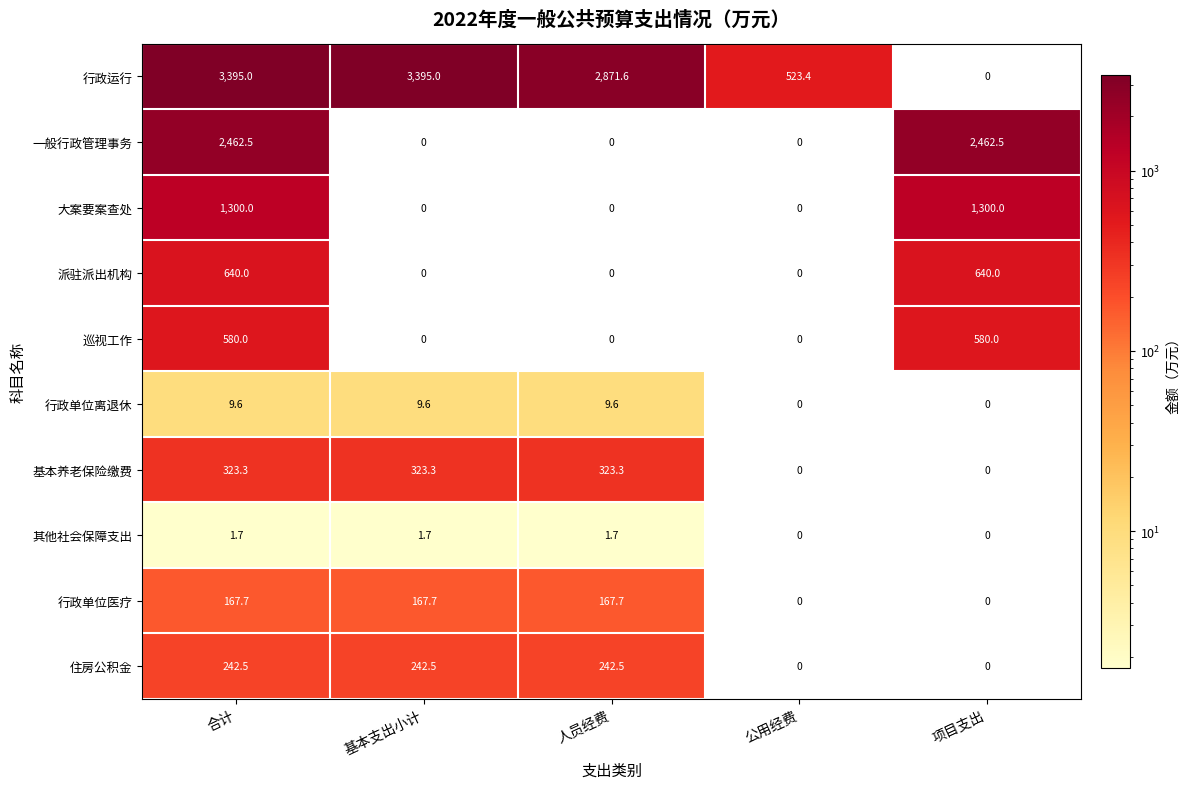

What is the difference between the second highest and second lowest values in the 行政单位医疗 series?

167.7